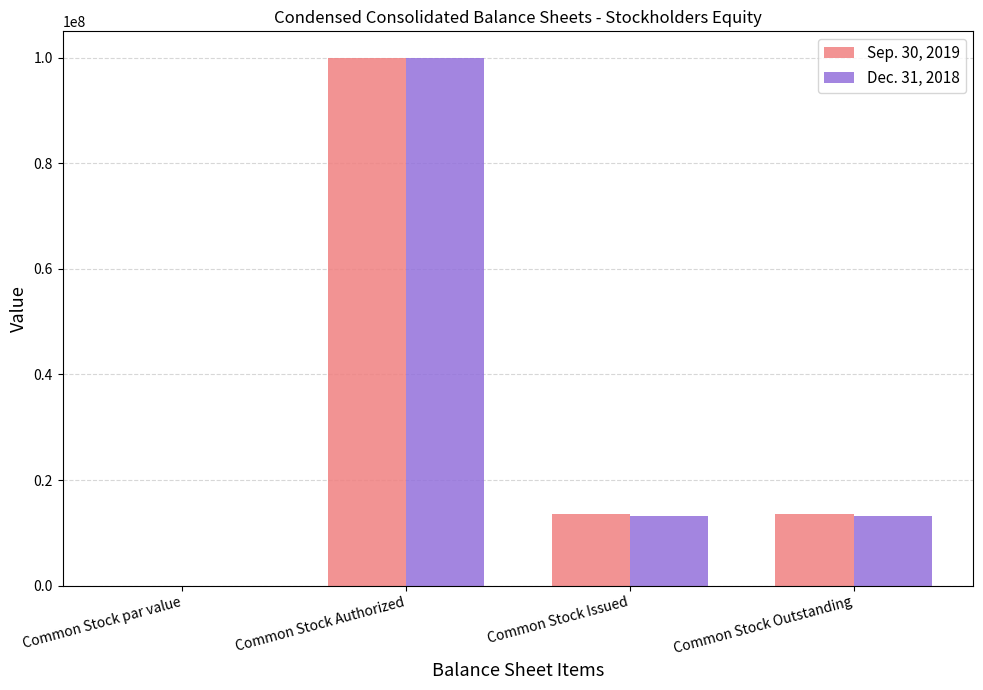

Is the value of Dec. 31, 2018 at Common Stock par value greater than the value of Sep. 30, 2019 at Common Stock Outstanding?

No